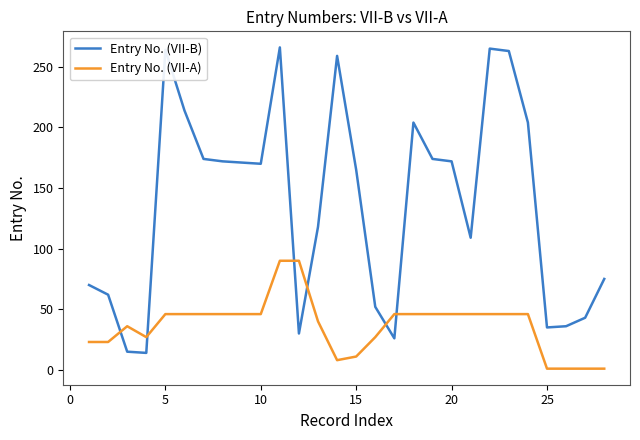

List the series in order of their overall mean, highest first.

Entry No. (VII-B), Entry No. (VII-A)